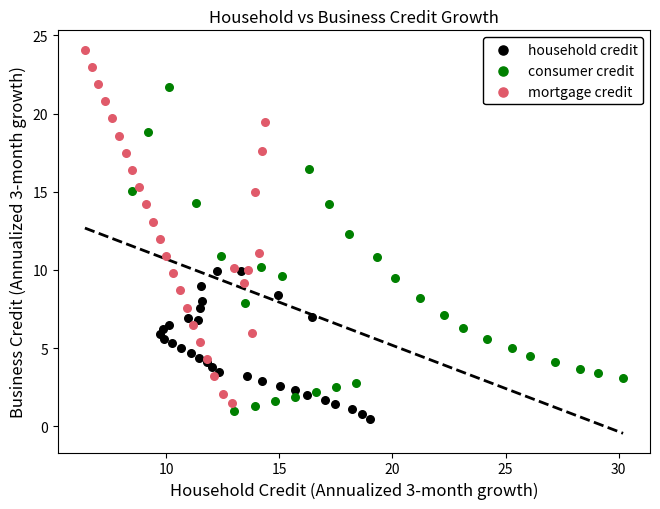

Which series contains the lowest Y value?

household credit